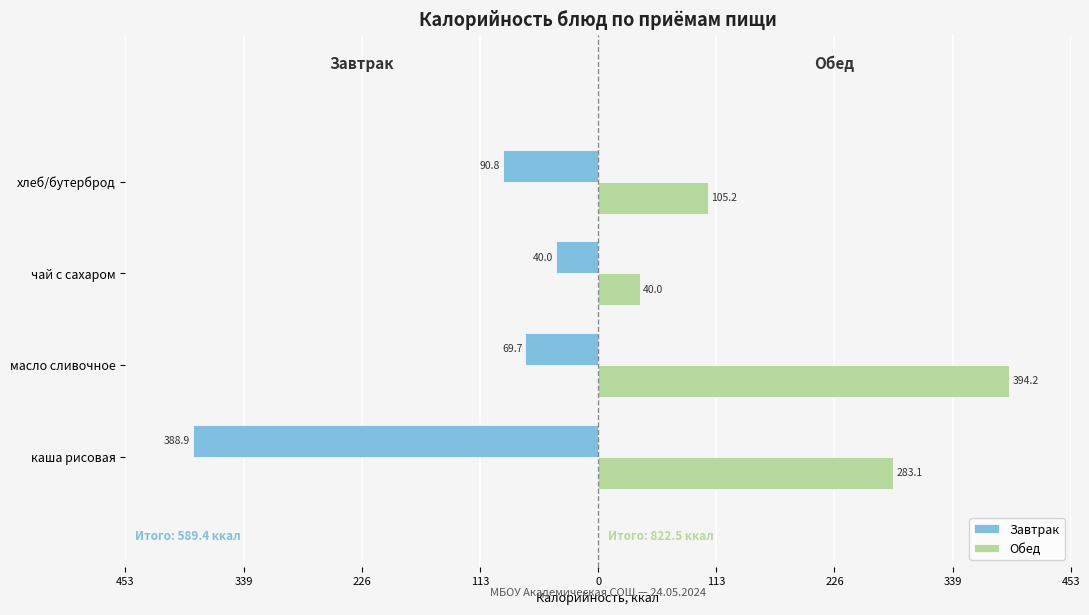

What are all the series names shown in the legend?

Завтрак, Обед